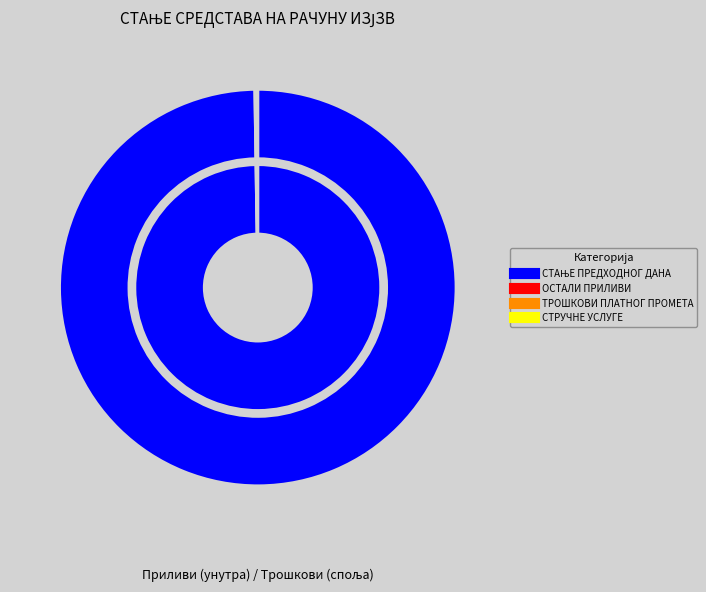

Which slice is the smallest?

ТРОШКОВИ ПЛАТНОГ ПРОМЕТА